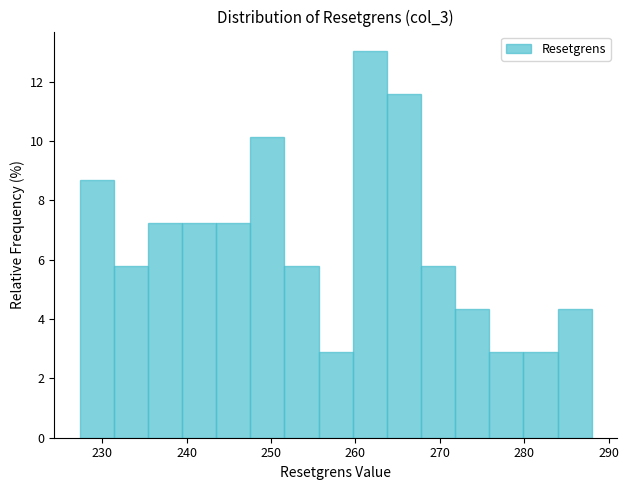

Reading left to right, transcribe this chart: for each bar, give the range it covers on the x-axis and its height. Neither the bar edges nor the heights are printed on the chart, so give them approximately, as read against the axes.

227 to 231: 8.6
231 to 235: 5.8
235 to 239: 7.2
239 to 244: 7.2
244 to 248: 7.2
248 to 252: 10.2
252 to 256: 5.8
256 to 260: 2.8
260 to 264: 13.0
264 to 268: 11.6
268 to 272: 5.8
272 to 276: 4.4
276 to 280: 2.8
280 to 284: 2.8
284 to 288: 4.4